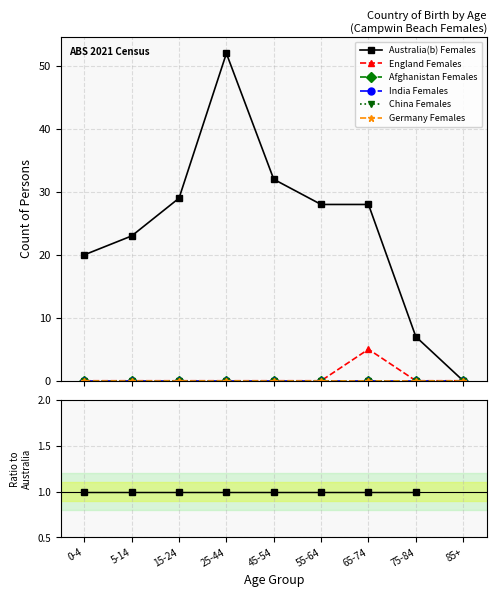

What position from the right is 0-4?

9